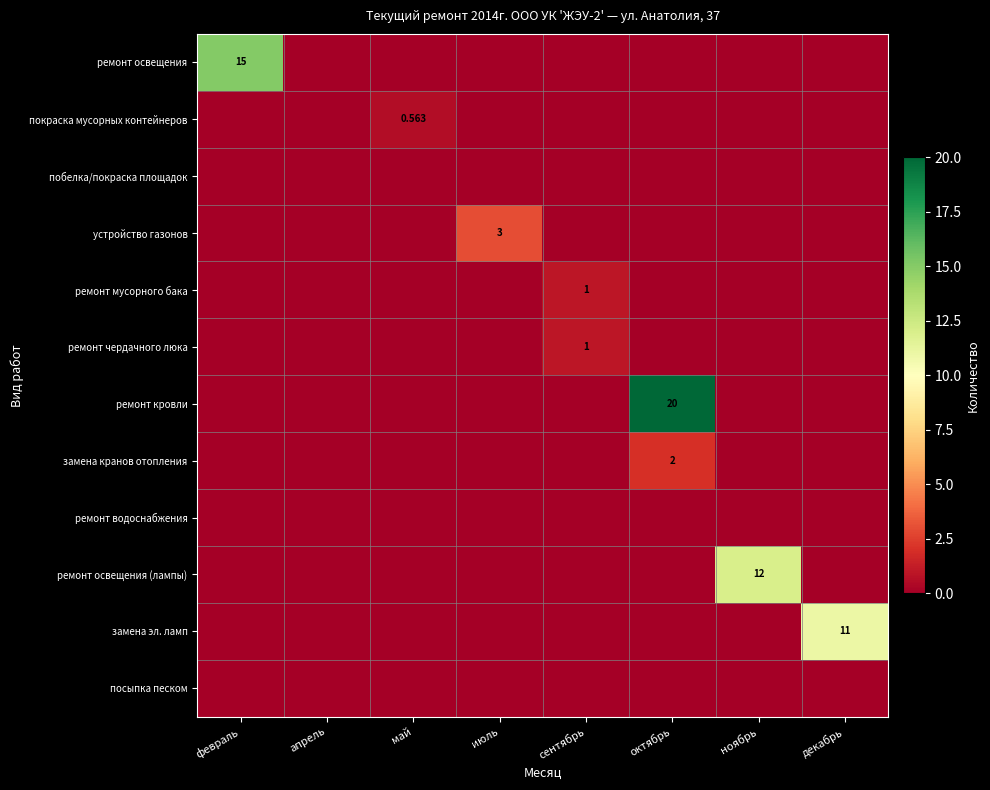

How many data points does each series have?

8